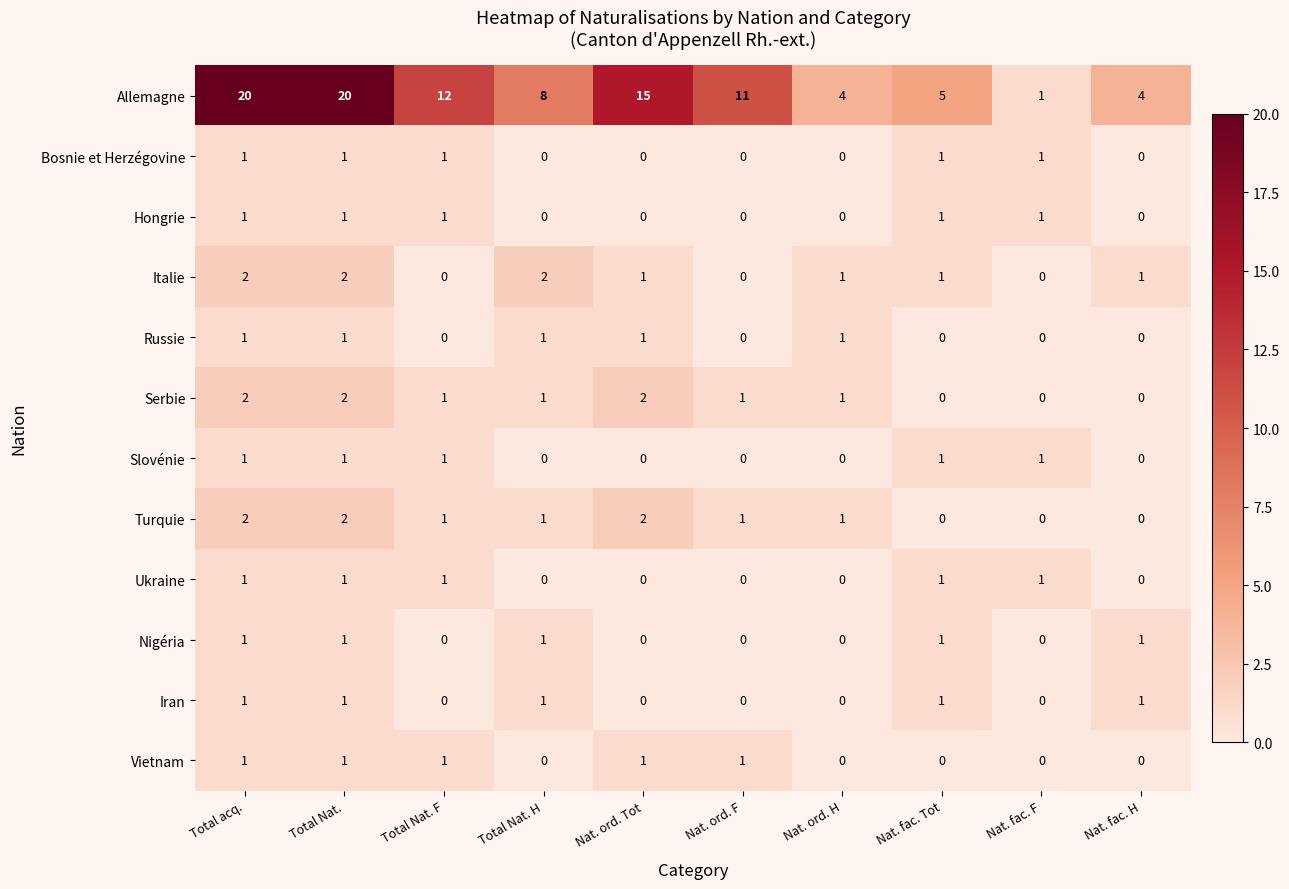

Is it true that Allemagne equals 7 at Nat. ord. H?

False